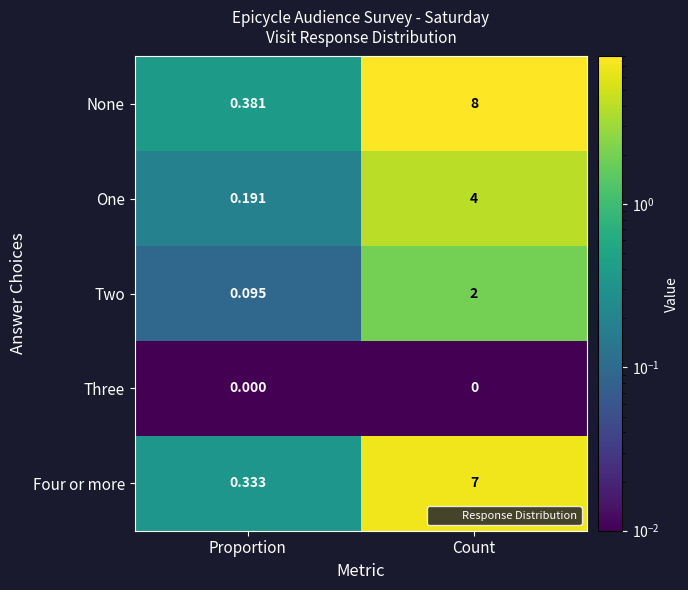

List the series in order of their peak value, lowest first.

Three, Two, One, Four or more, None